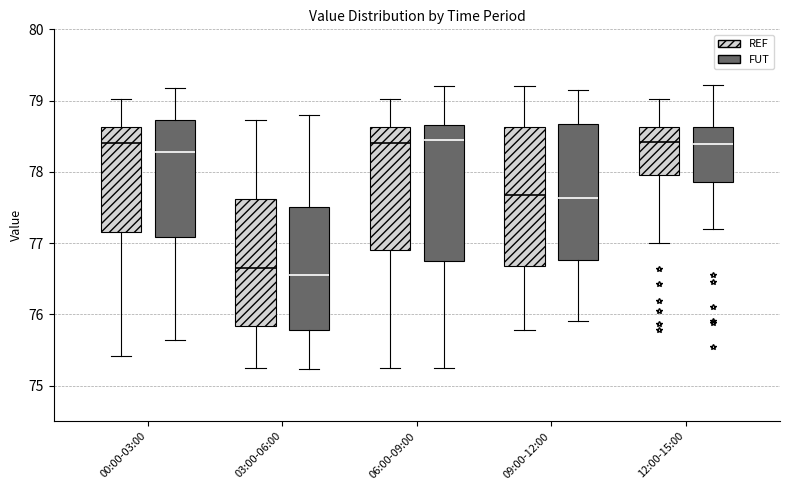

Where does the median line of the box for 06:00-09:00 (FUT) sit on the y-axis? The values are not printed on the chart, so give them approximately, as read against the axis.

78.4